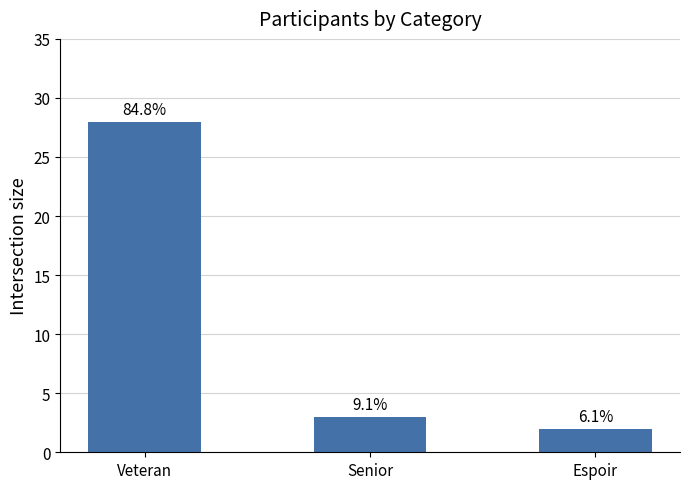

Does the chart contain any negative values?

No